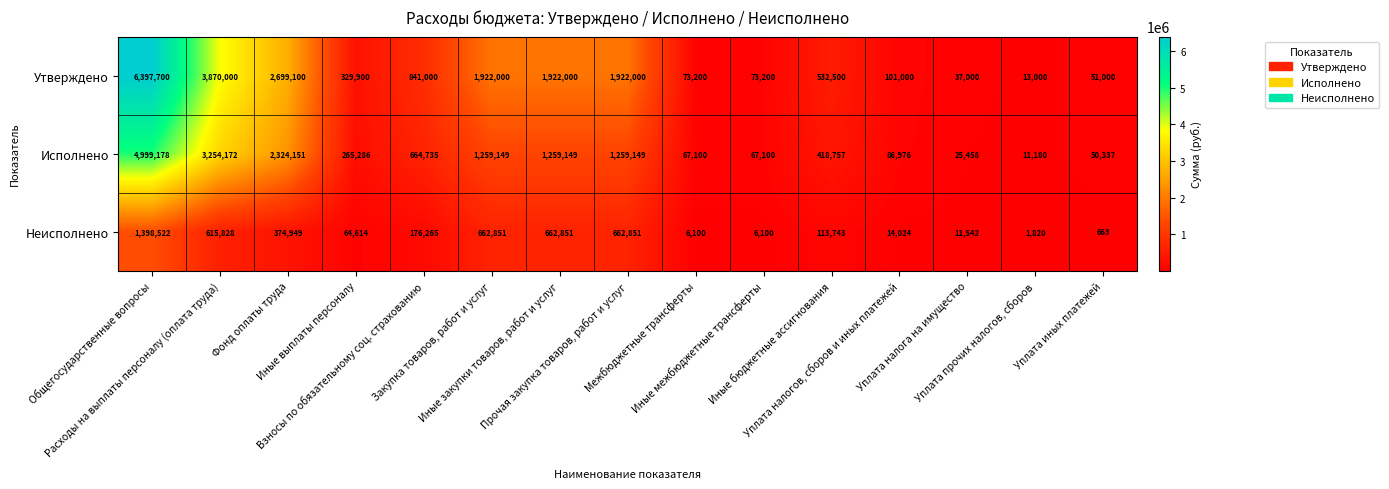

Rank the series by their average value, from lowest to highest.

Неисполнено, Исполнено, Утверждено